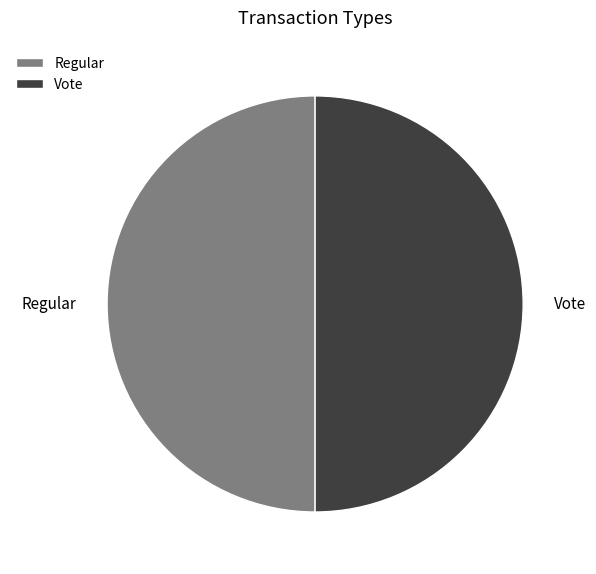

Is it true that Regular is 50% of the pie?

True